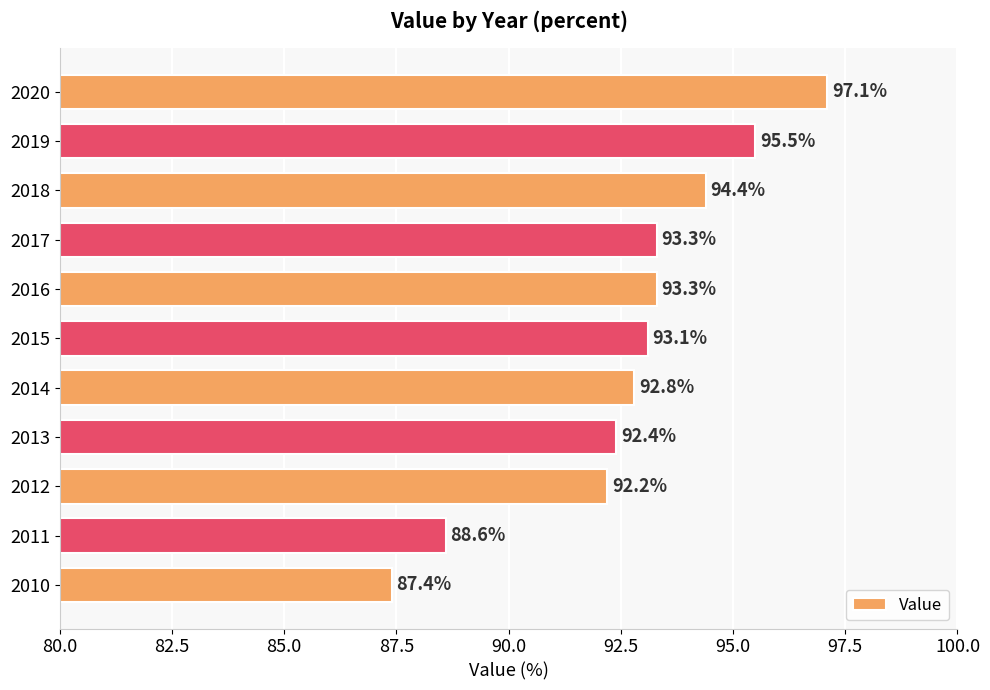

Is it true that the value at 2012 is 92.2?

True